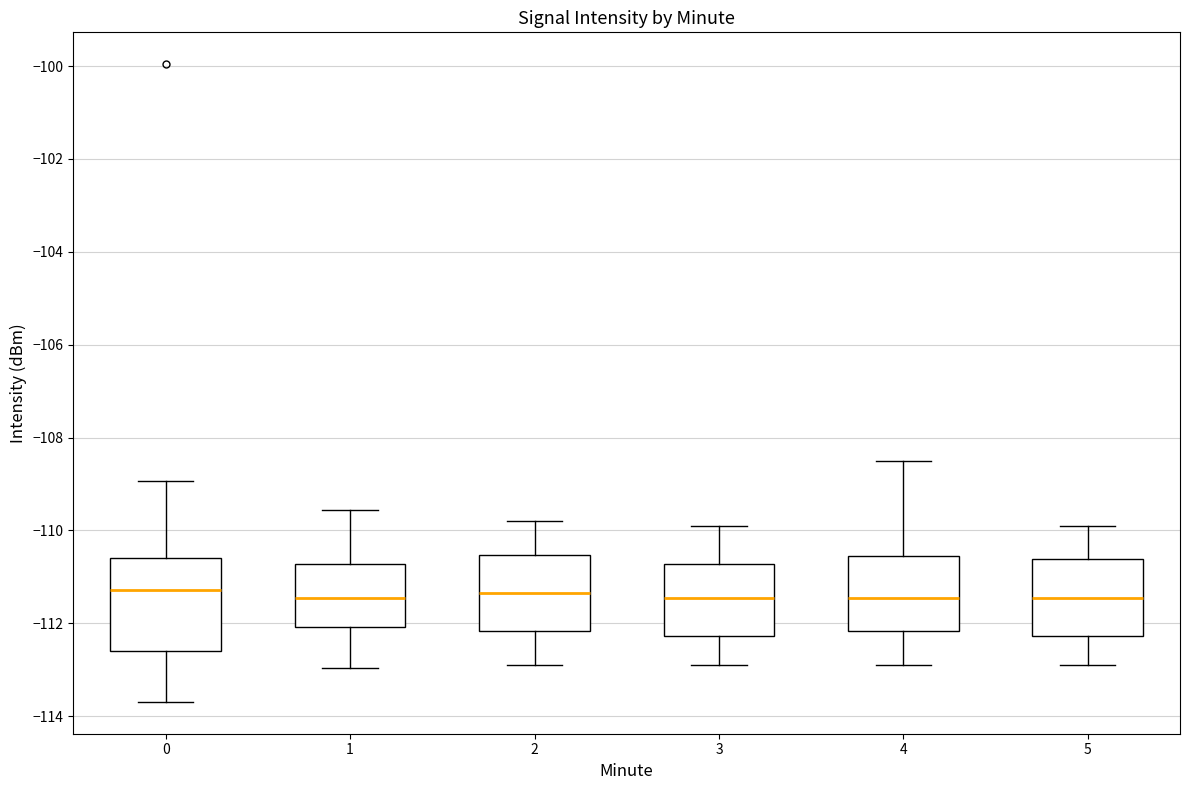

Reading left to right, read every box against the y-axis: the position of its median line, the range the box covers, and the ends of its whiskers. The values are not printed on the chart, so give them approximately, as read against the axis.

0: median -111.2, box -112.6 to -110.6, whiskers -113.6 to -109.0
1: median -111.4, box -112.0 to -110.8, whiskers -113.0 to -109.6
2: median -111.4, box -112.2 to -110.6, whiskers -112.8 to -109.8
3: median -111.4, box -112.2 to -110.8, whiskers -112.8 to -109.8
4: median -111.4, box -112.2 to -110.6, whiskers -112.8 to -108.4
5: median -111.4, box -112.2 to -110.6, whiskers -112.8 to -109.8